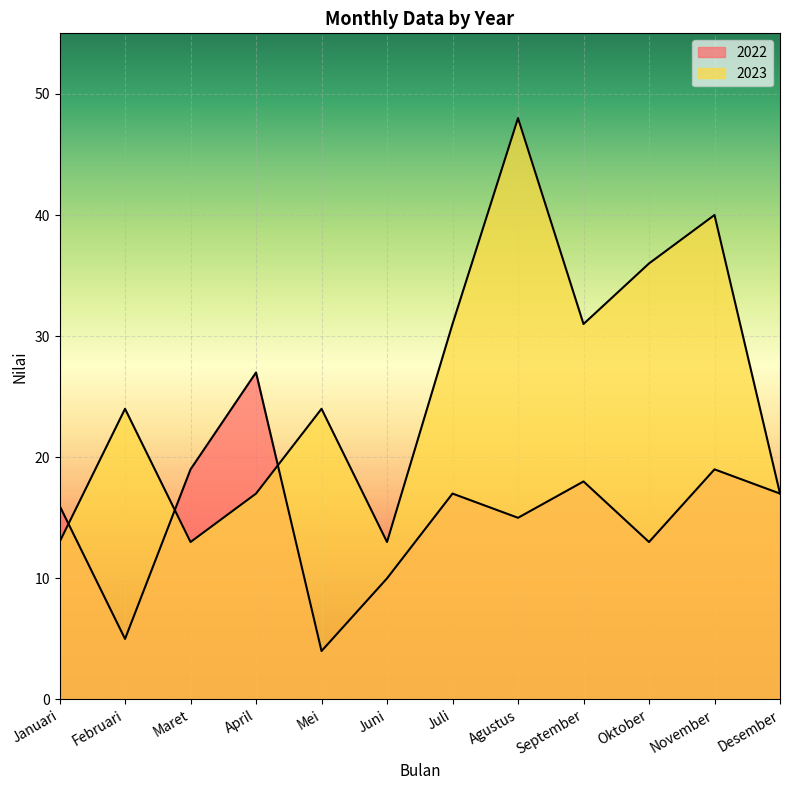

Rank the series at Juni from highest to lowest value.

2023, 2022